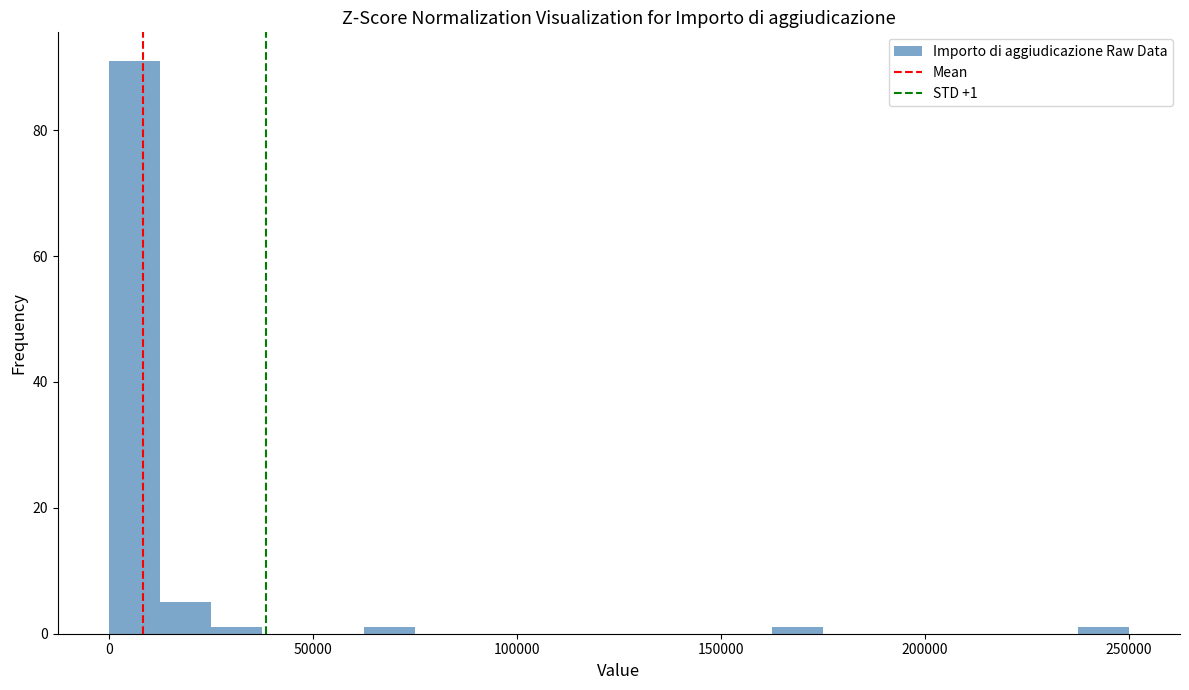

Around what value on the x-axis is the tallest bar? Give the approximate position of its centre, as read against the axis.

5000